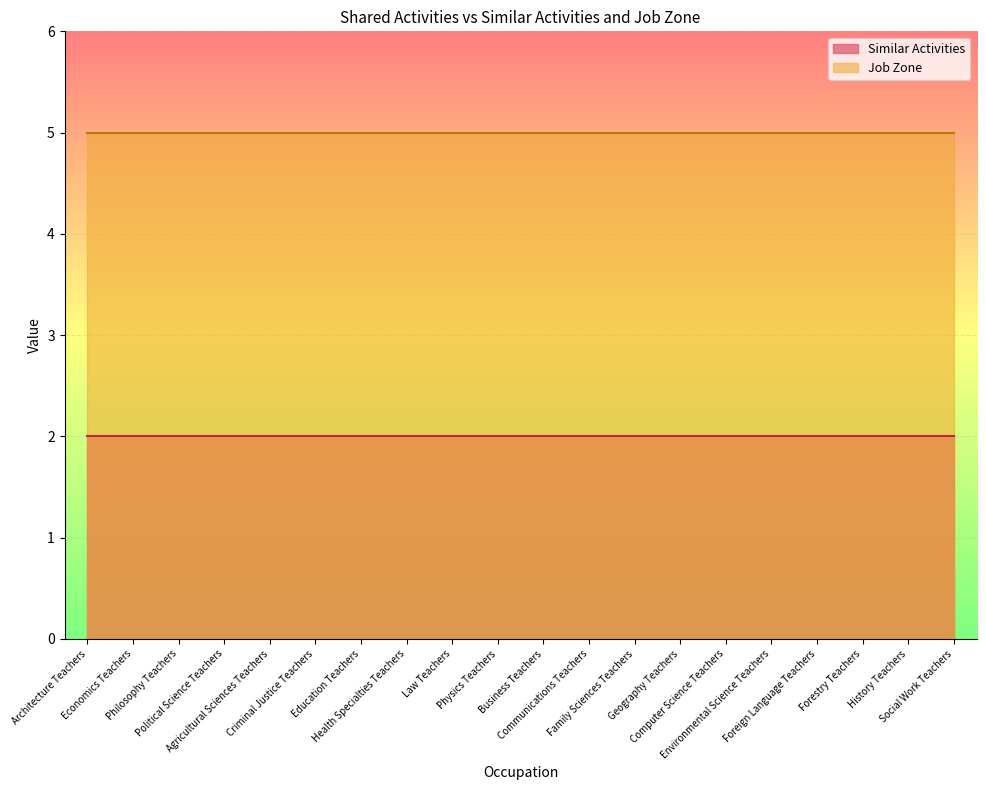

Between Education Teachers and Forestry Teachers, which series saw the biggest shift?

Similar Activities